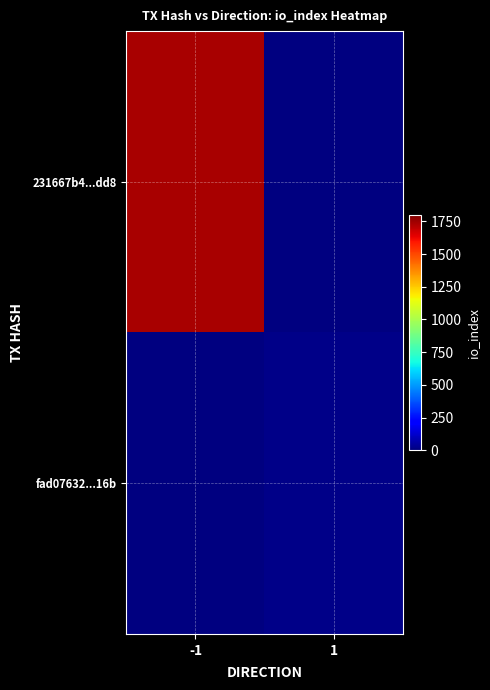

Is the value of 231667b4...dd8 at 1 greater than the value of fad07632...16b at -1?

No